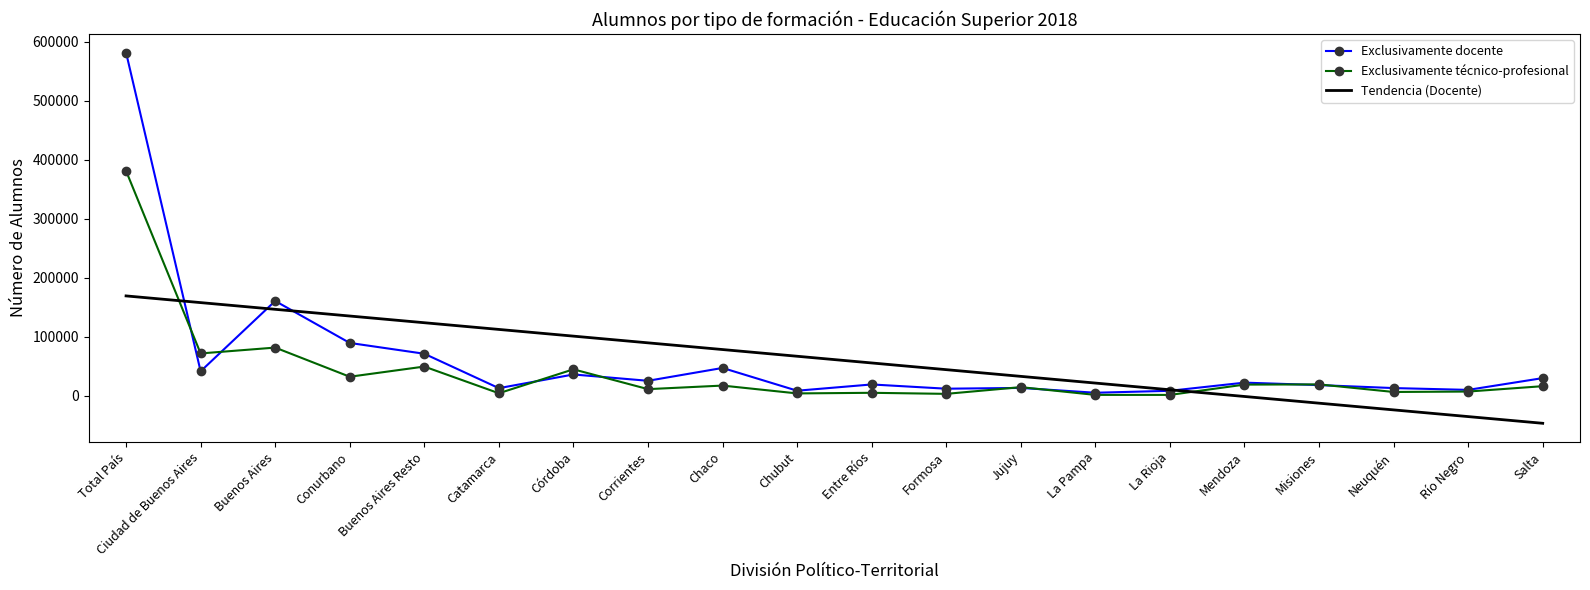

What position from the left is Salta?

20